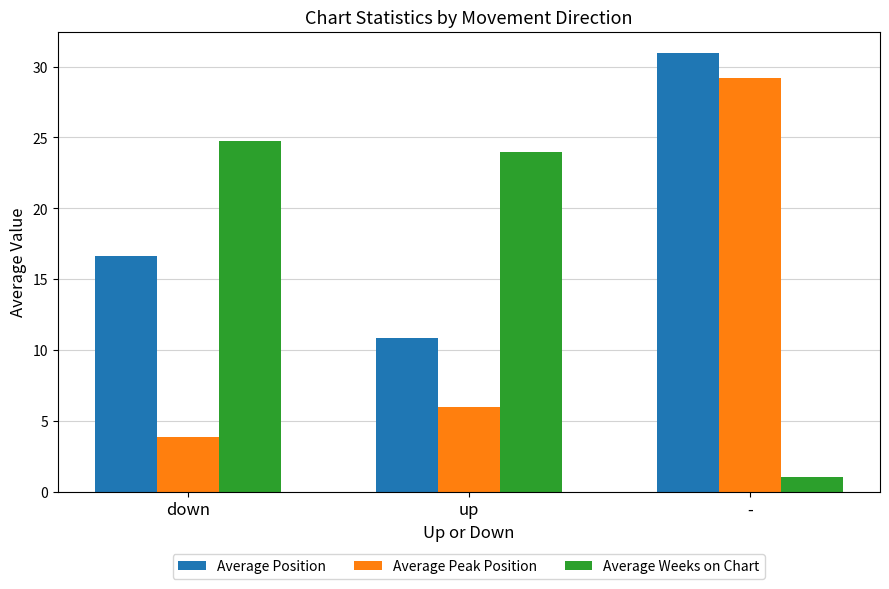

What is the difference between the Average Peak Position values at - and up?

23.2